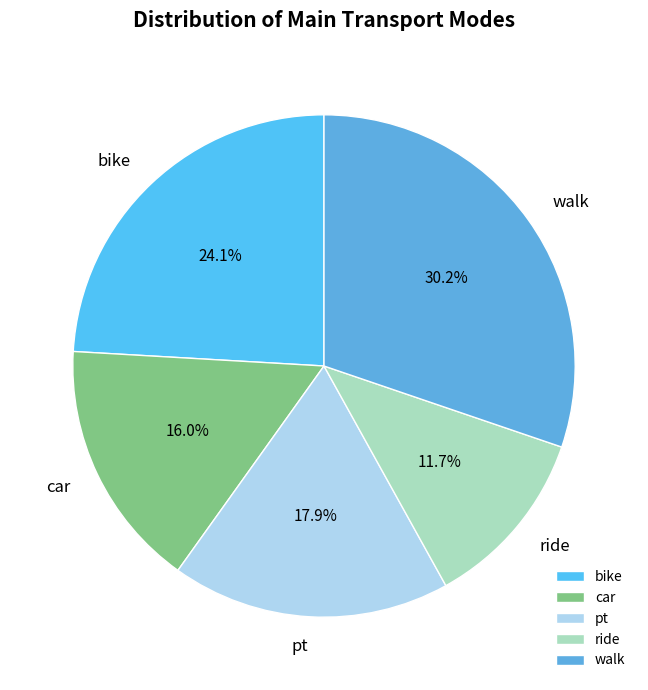

True or false: pt accounts for 18% of the total.

True